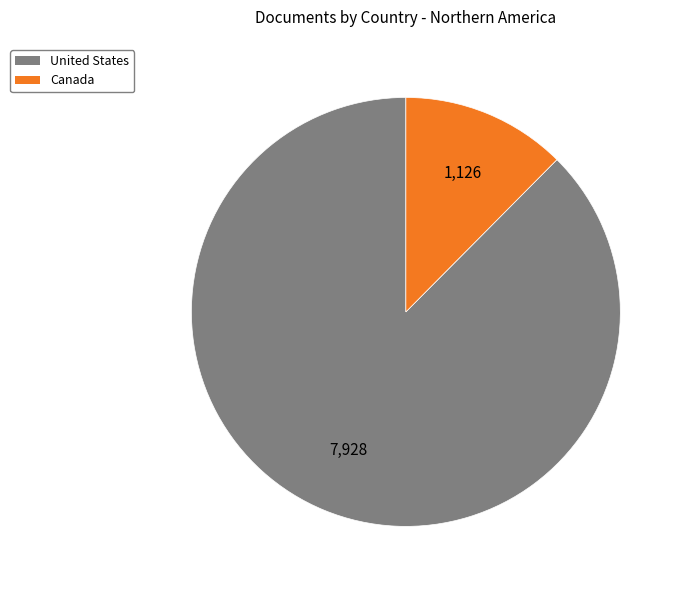

Is it true that United States is 88% of the pie?

True